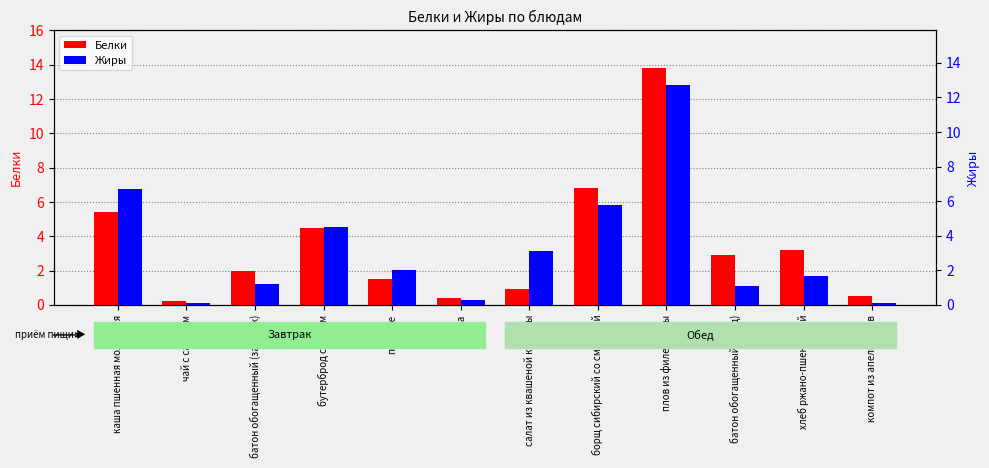

How many bars are there in each group?

2